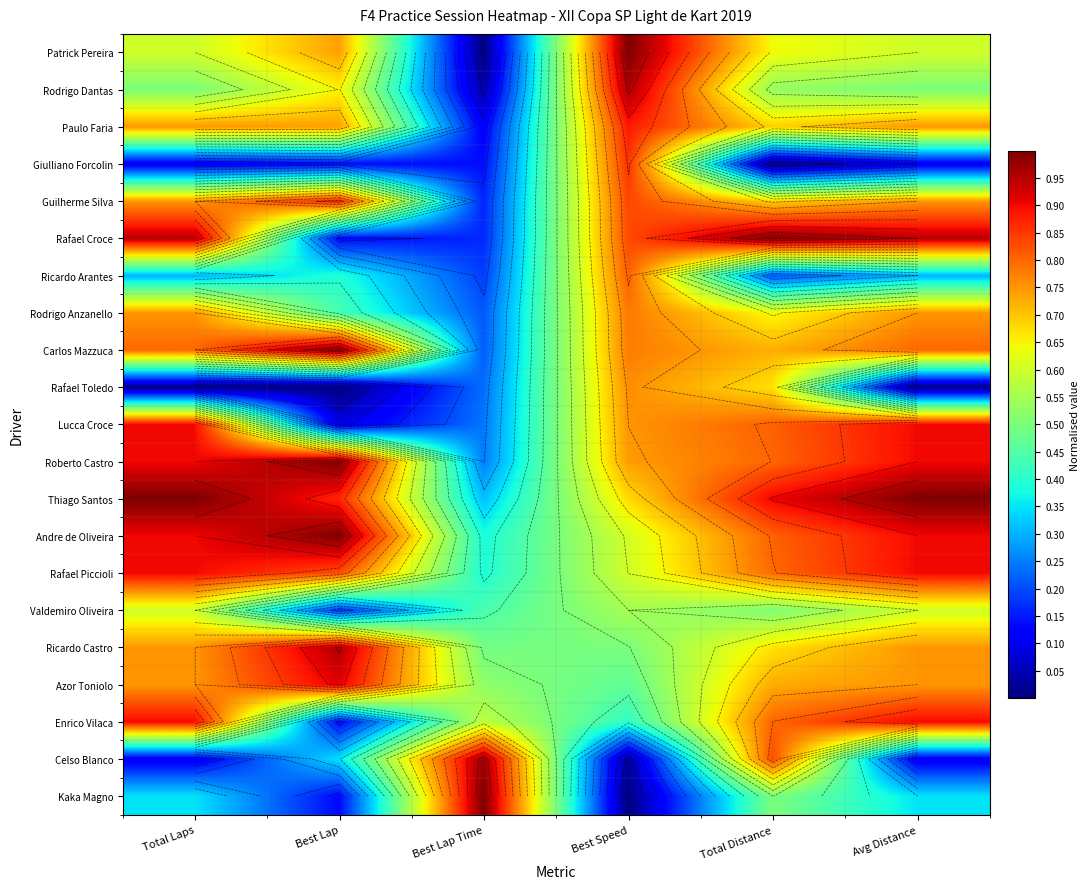

How many distinct data groups are displayed?

21